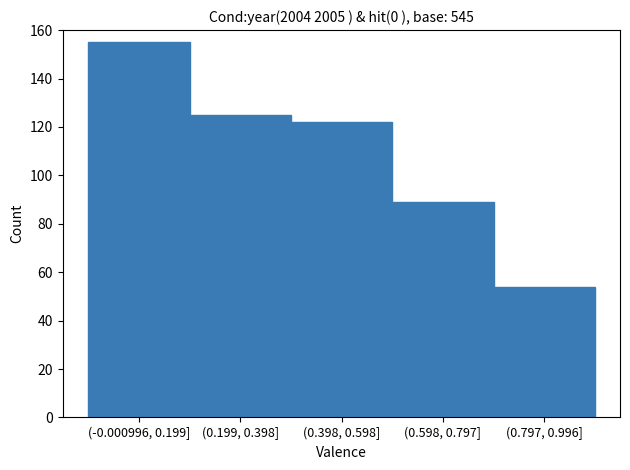

Reading right to left, transcribe all the data shown in this chart.

(0.797, 0.996]=54	(0.598, 0.797]=89	(0.398, 0.598]=122	(0.199, 0.398]=125	(-0.000996, 0.199]=155